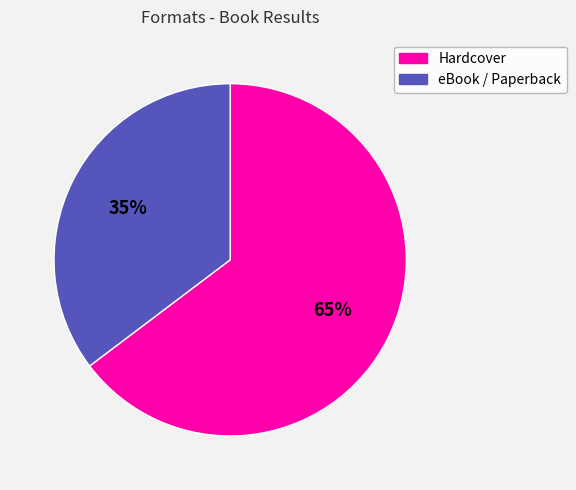

To the nearest percent, what is the average slice percentage?

50%